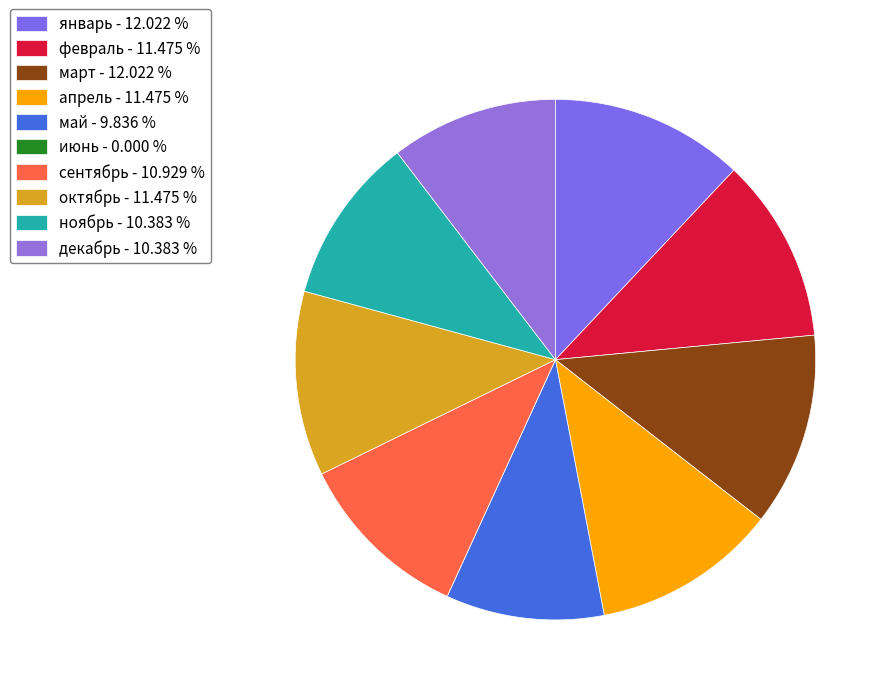

Rank the categories by value from lowest to highest.

июнь, май, ноябрь, декабрь, сентябрь, февраль, апрель, октябрь, январь, март